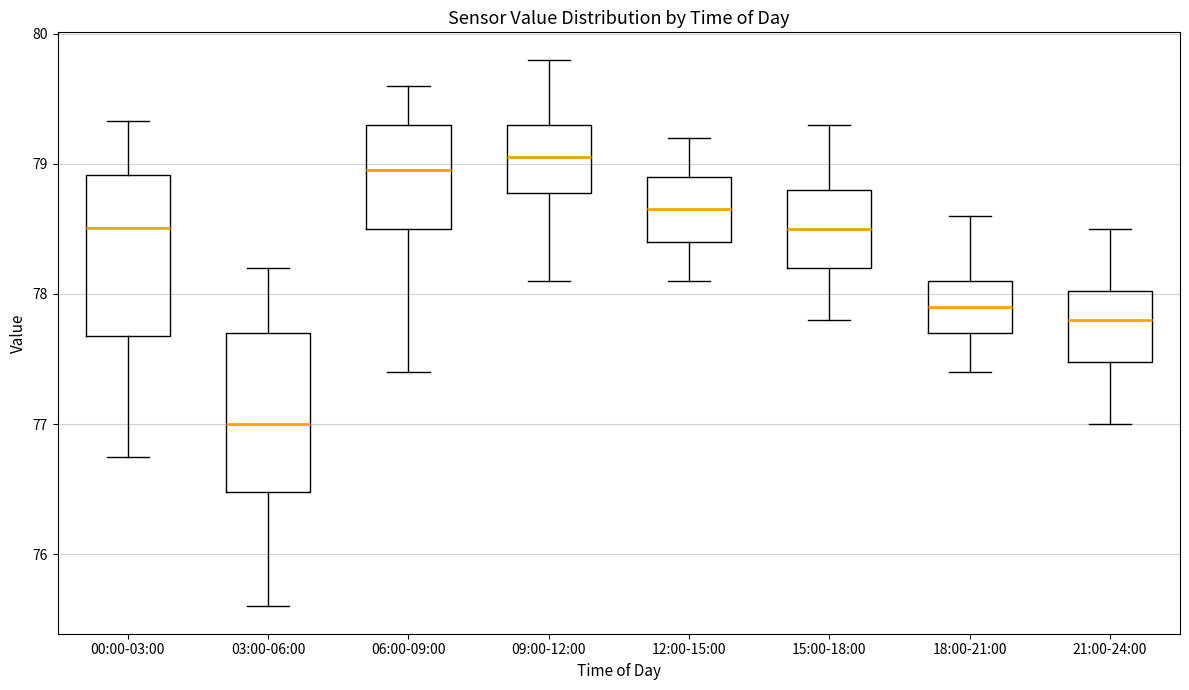

Reading left to right, read every box against the y-axis: the position of its median line, the range the box covers, and the ends of its whiskers. The values are not printed on the chart, so give them approximately, as read against the axis.

00:00-03:00: median 78.5, box 77.7 to 78.9, whiskers 76.8 to 79.3
03:00-06:00: median 77.0, box 76.5 to 77.7, whiskers 75.6 to 78.2
06:00-09:00: median 79.0, box 78.5 to 79.3, whiskers 77.4 to 79.6
09:00-12:00: median 79.1, box 78.8 to 79.3, whiskers 78.1 to 79.8
12:00-15:00: median 78.7, box 78.4 to 78.9, whiskers 78.1 to 79.2
15:00-18:00: median 78.5, box 78.2 to 78.8, whiskers 77.8 to 79.3
18:00-21:00: median 77.9, box 77.7 to 78.1, whiskers 77.4 to 78.6
21:00-24:00: median 77.8, box 77.5 to 78.0, whiskers 77.0 to 78.5